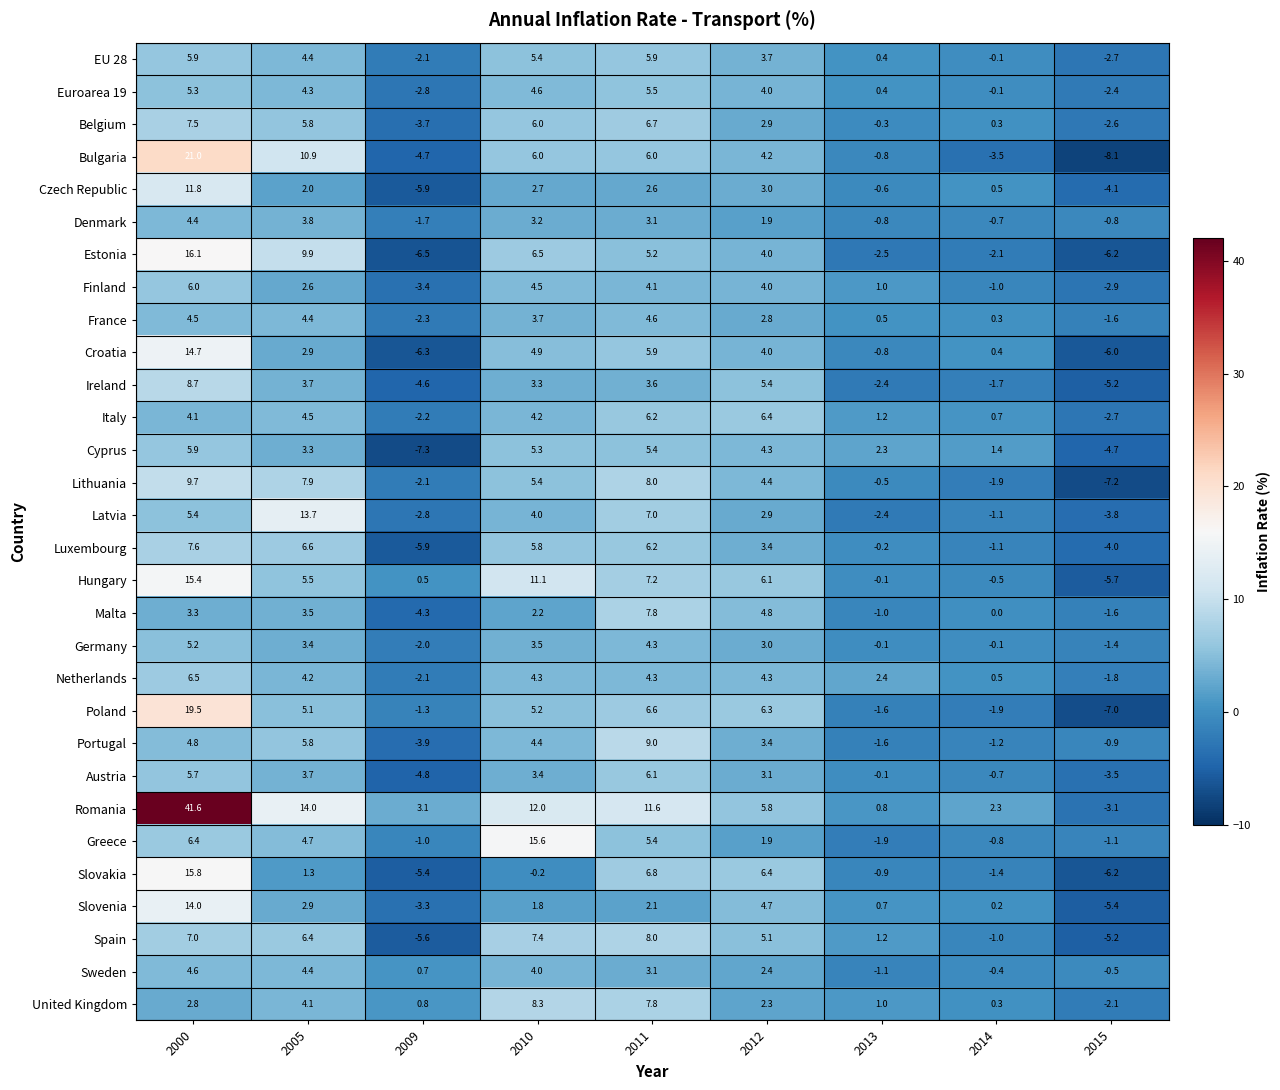

Which series has the widest spread of values?

Romania